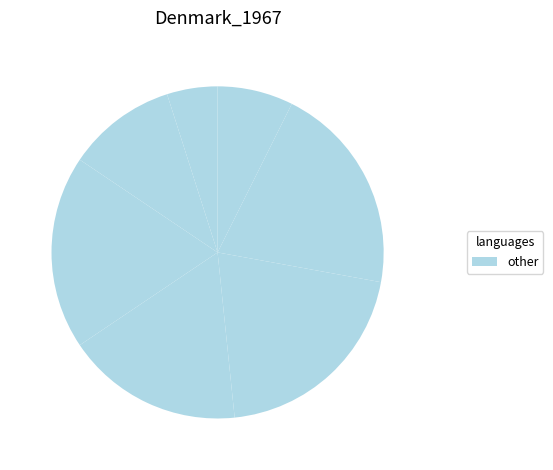

Count the number of slices in the pie.

9